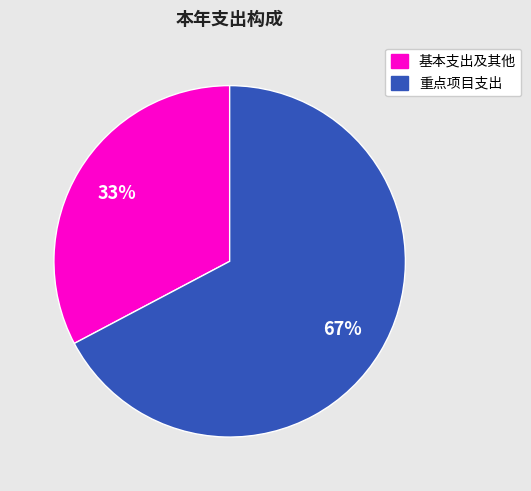

Count the number of slices in the pie.

2